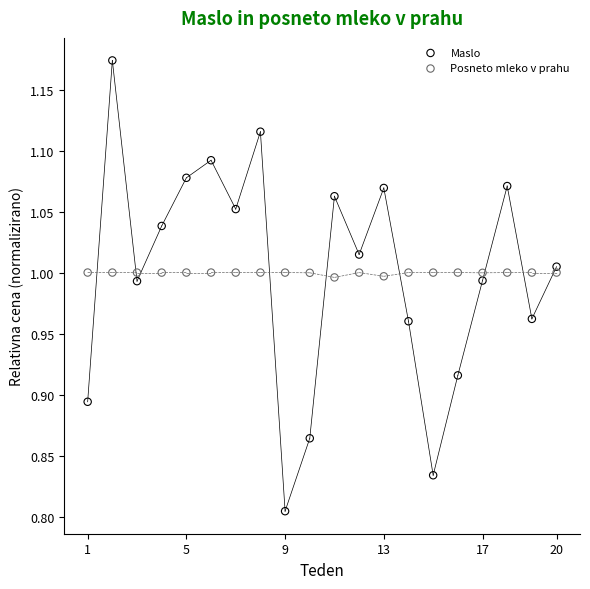

Which series reaches the minimum Y coordinate?

Maslo